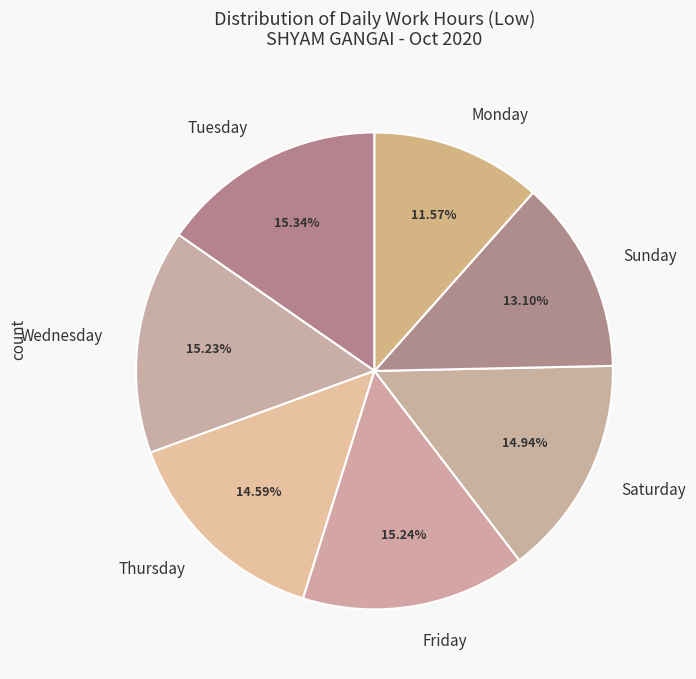

Is the sum of Friday and Sunday greater than half?

No